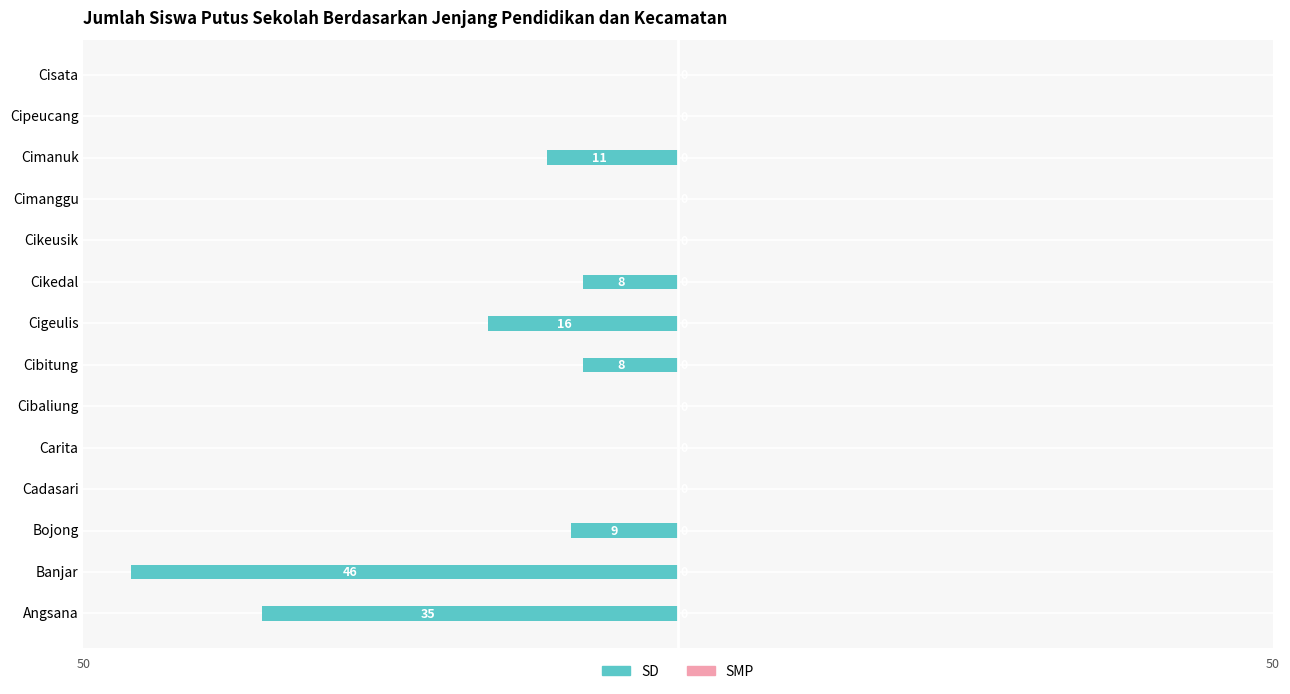

Which has a higher value, Cigeulis or Cadasari?

Cadasari